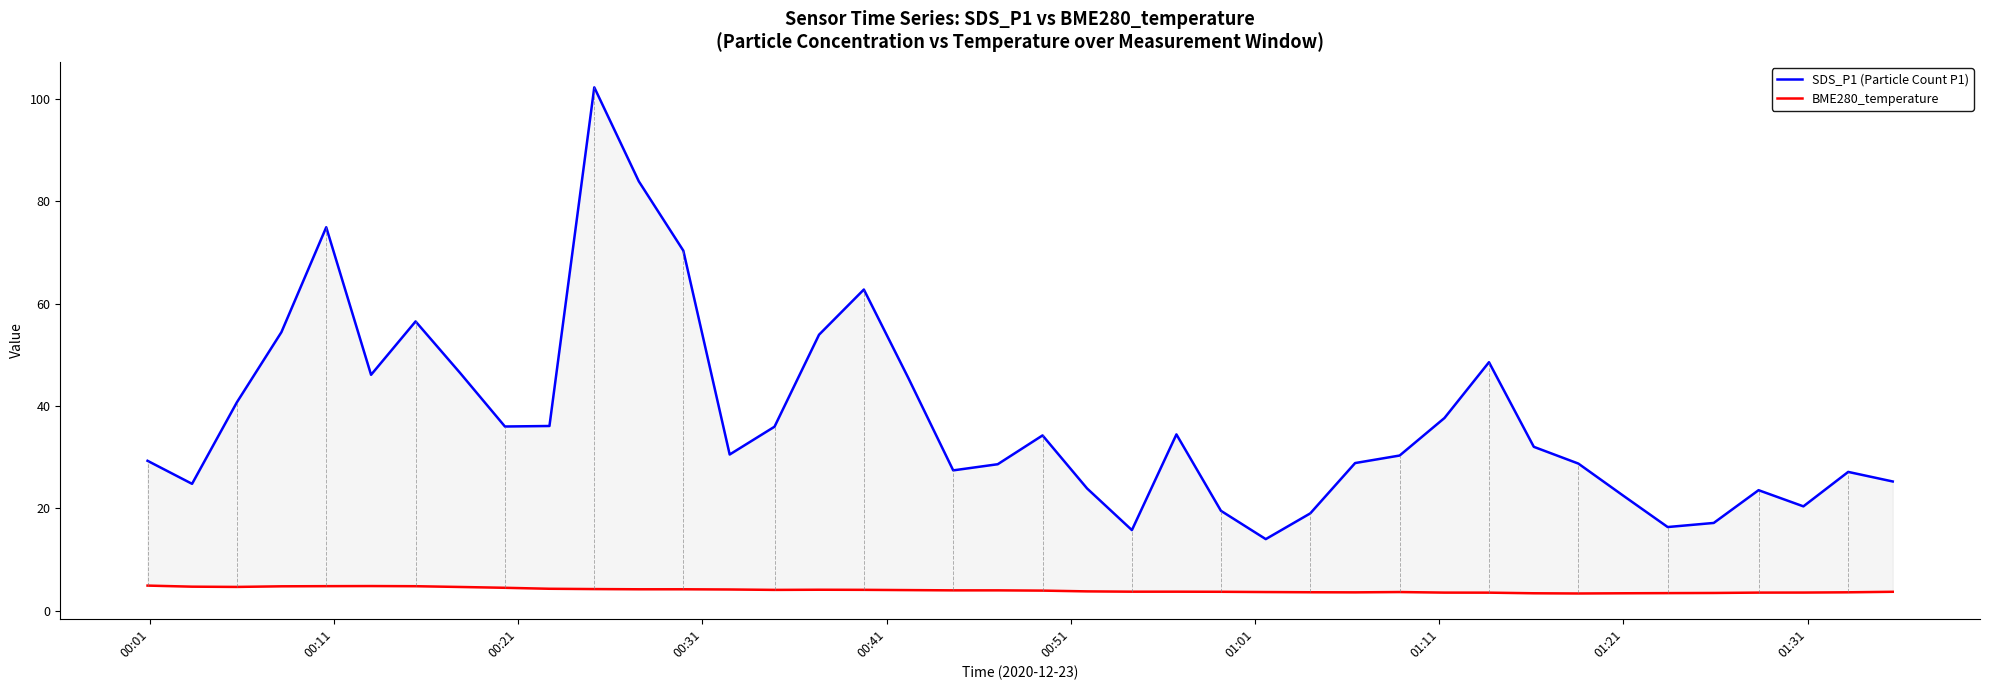

Which series has the widest spread of values?

SDS_P1 (Particle Count P1)